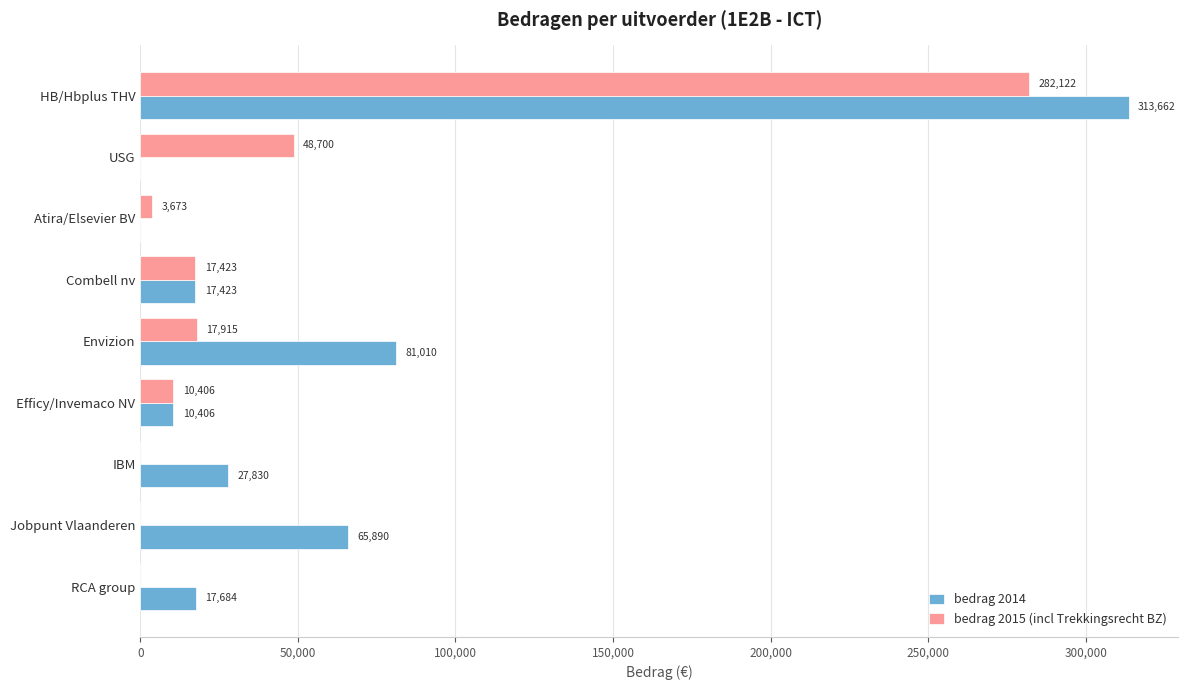

The bedrag 2015 (incl Trekkingsrecht BZ) series shows 0.0 at IBM. True or false?

True